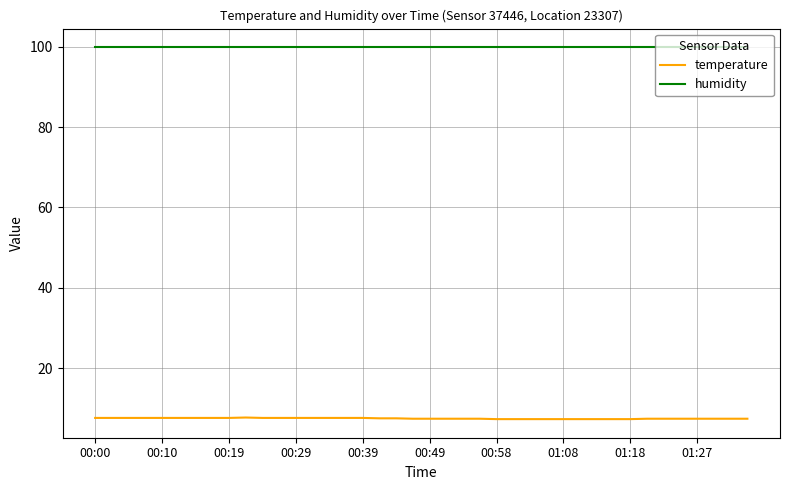

What is the greatest value displayed?

99.9